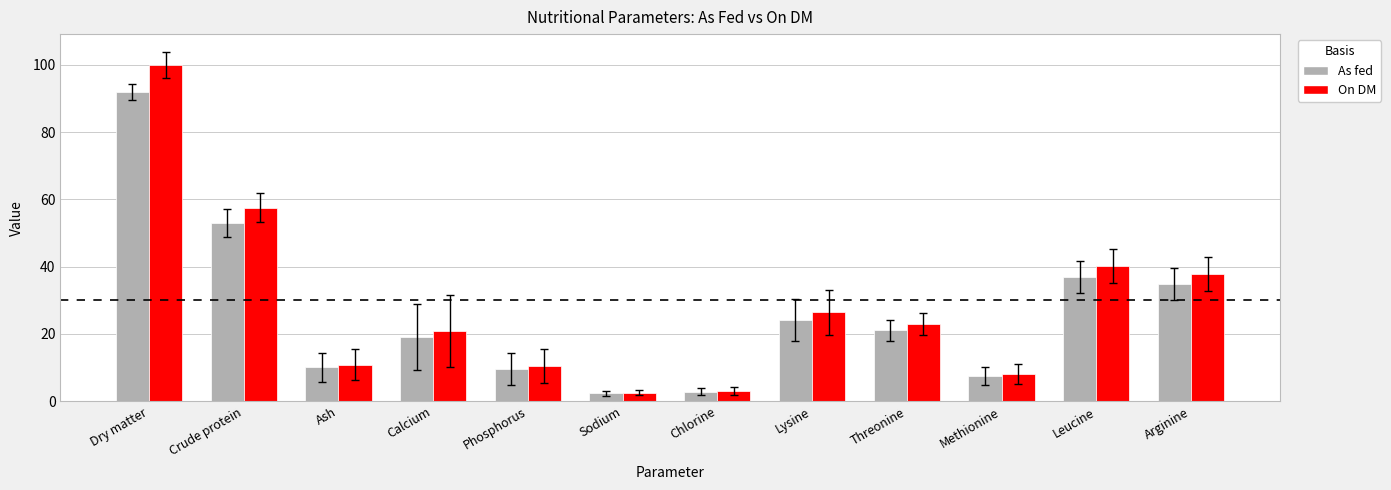

What is the difference between the highest and lowest values at Calcium?

1.7